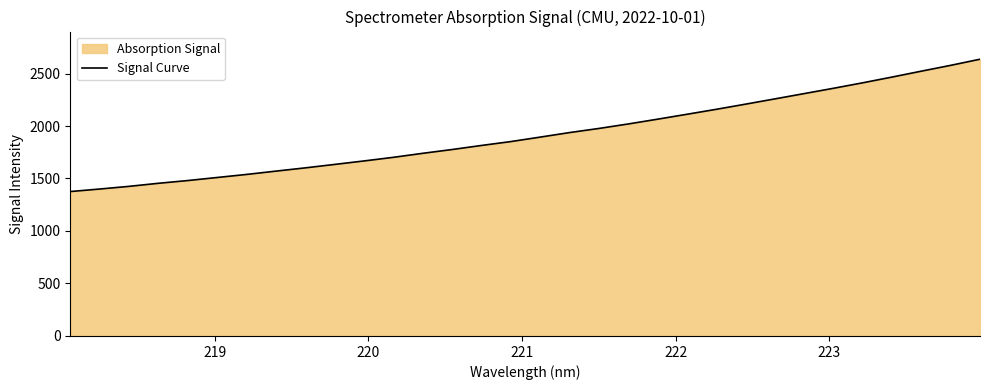

What is the smallest value displayed?

1375.6